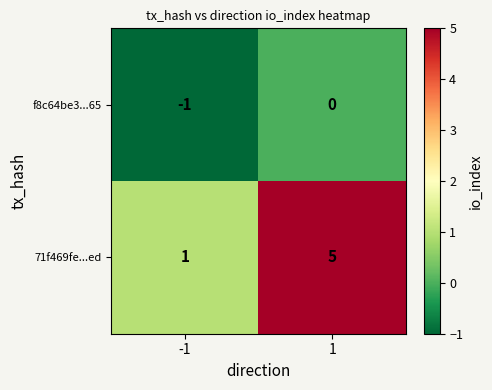

What is the spread (max minus min) of values at 1?

5